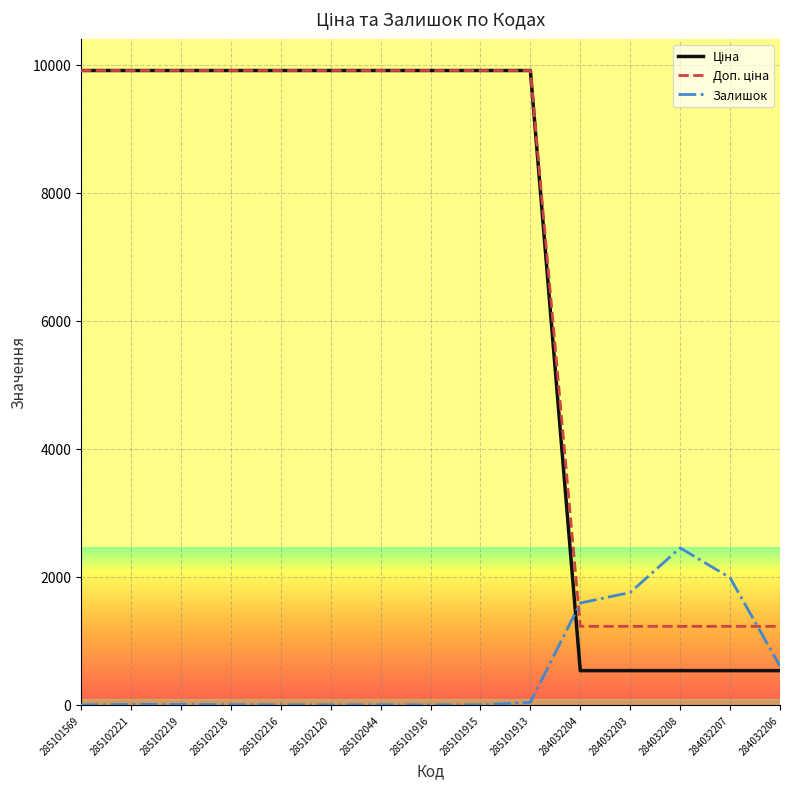

What is the difference between the maximum and minimum values in the Залишок series?

2453.0